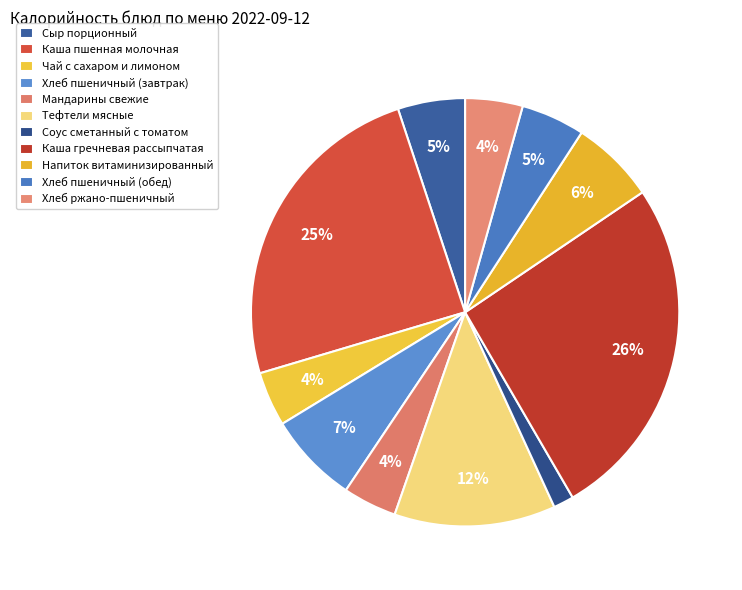

What is the total percentage of Сыр порционный and Хлеб пшеничный (завтрак)?

12.0%